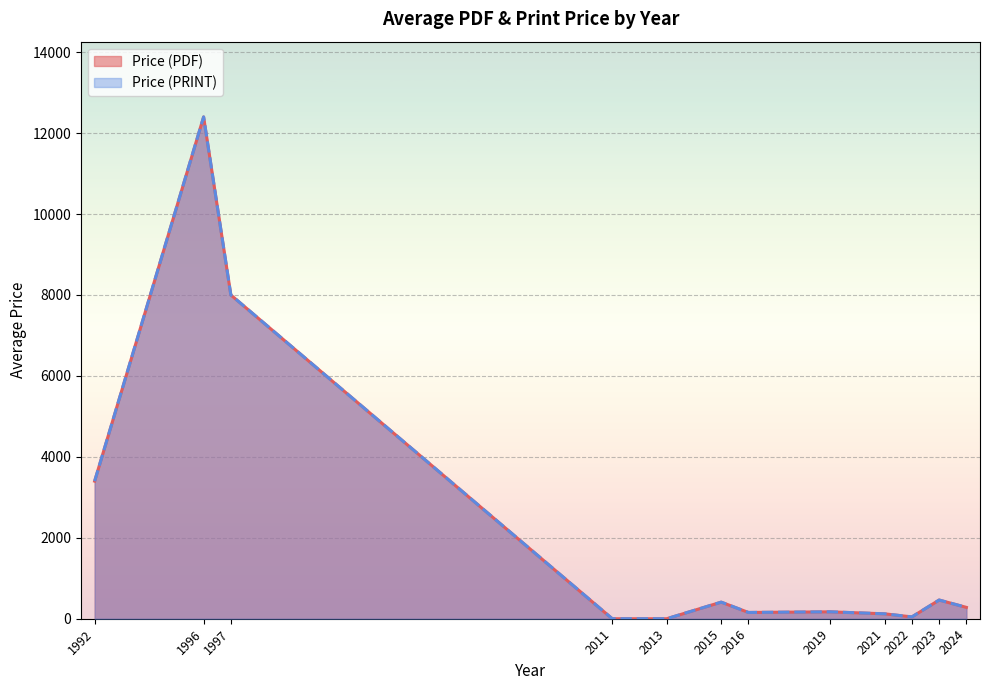

What is the maximum value for Price (PDF)?

12400